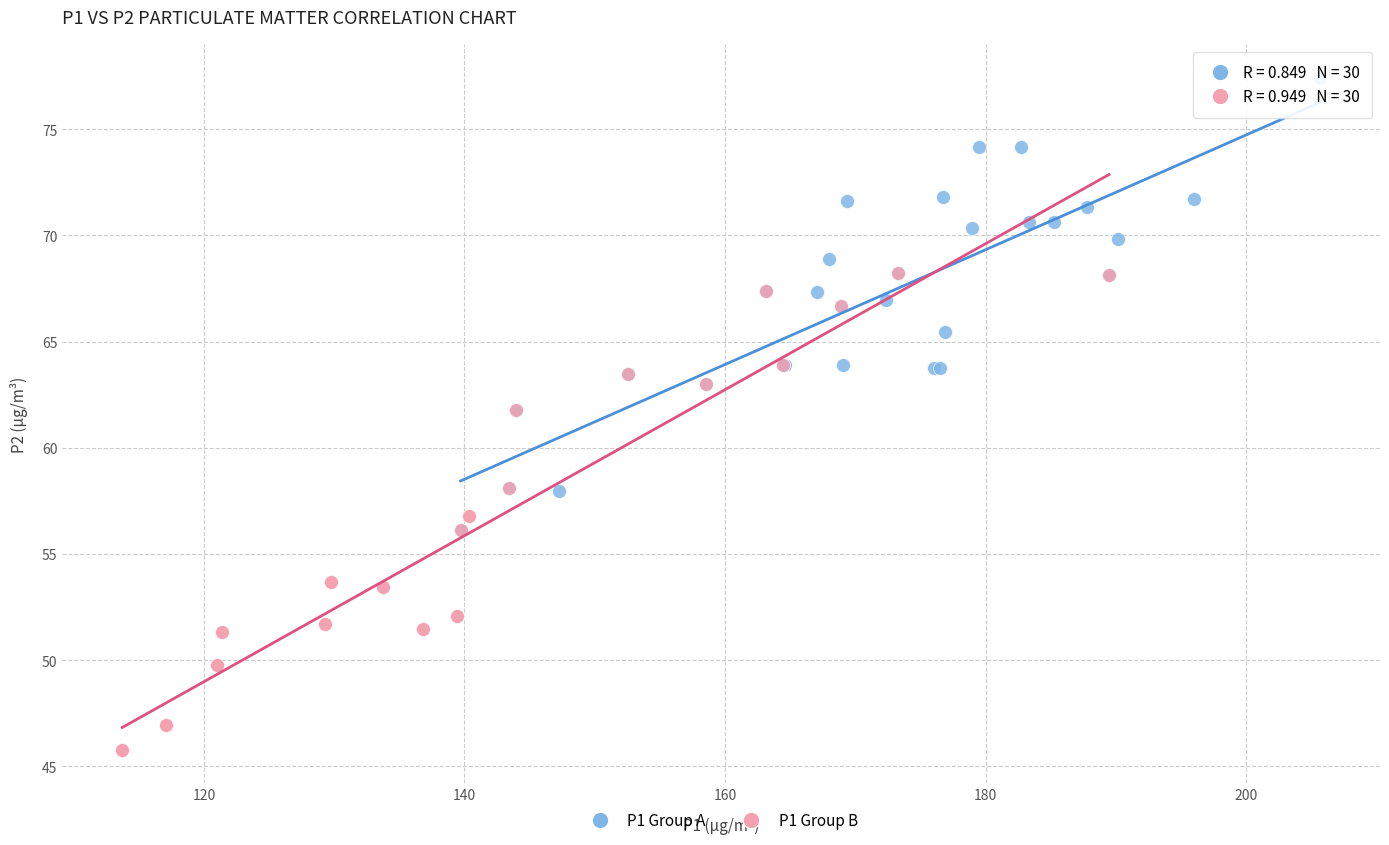

What are all the series names shown in the legend?

P1 Group A, P1 Group B